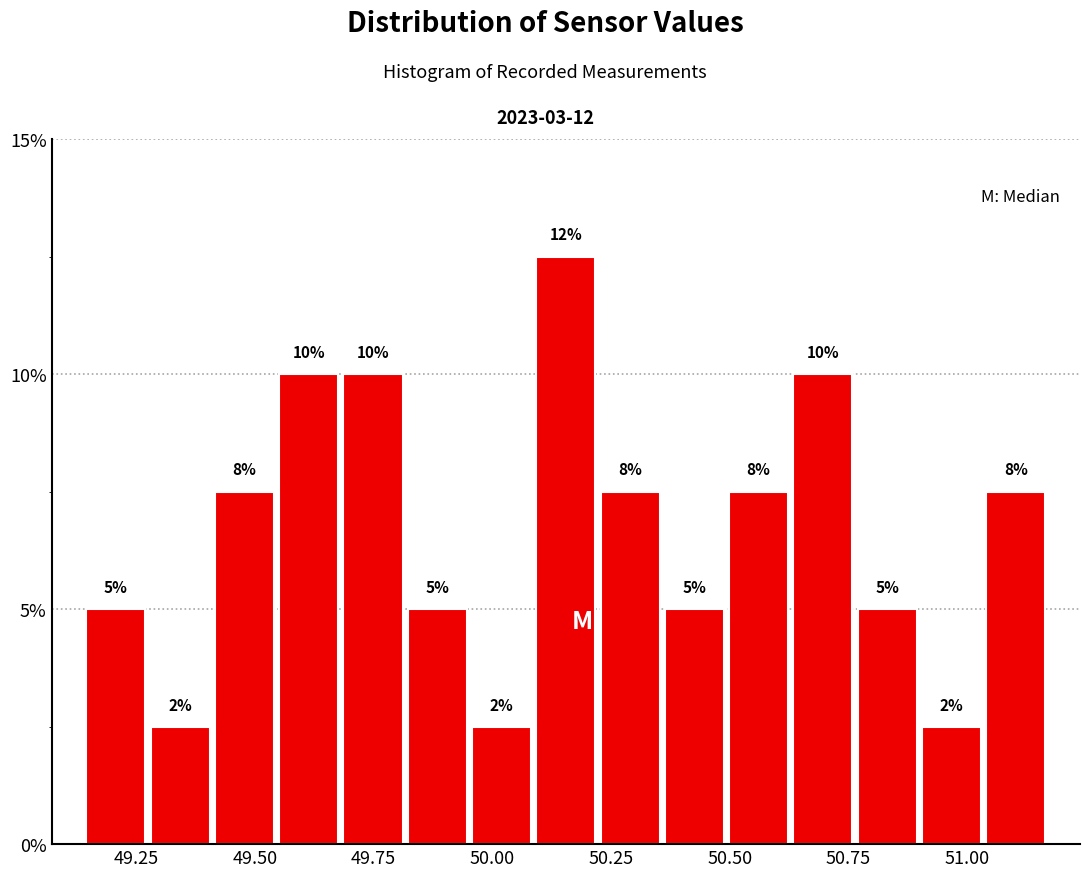

Around what value on the x-axis is the tallest bar? Give the approximate position of its centre, as read against the axis.

50.15